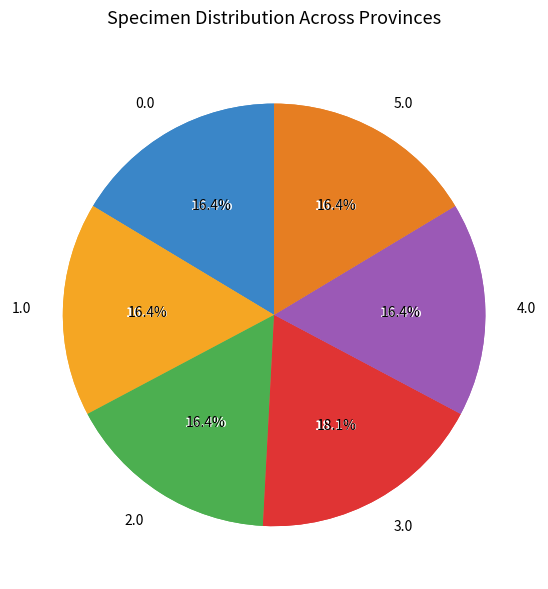

Does Pará (Egler 45952) account for over 50% of the chart?

No